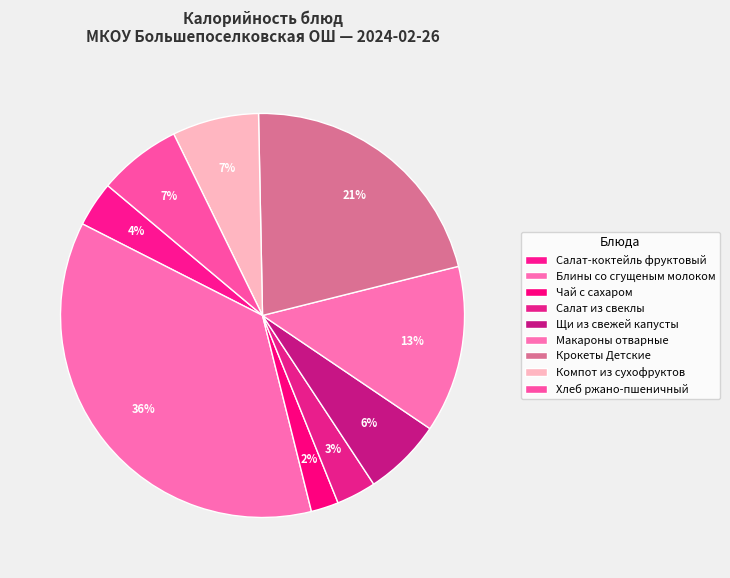

Which category has the biggest portion of the pie?

Блины со сгущеным молоком